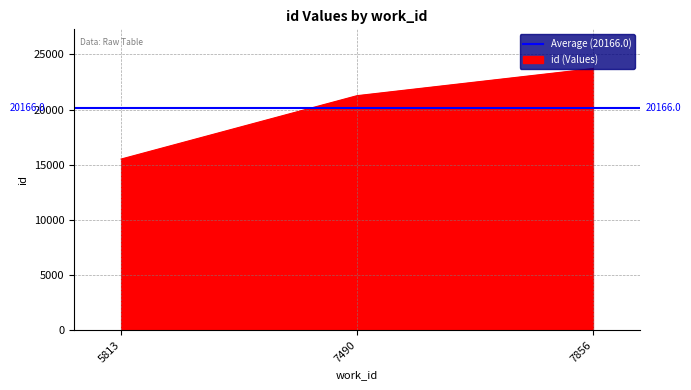

How many lines are shown in the chart?

1